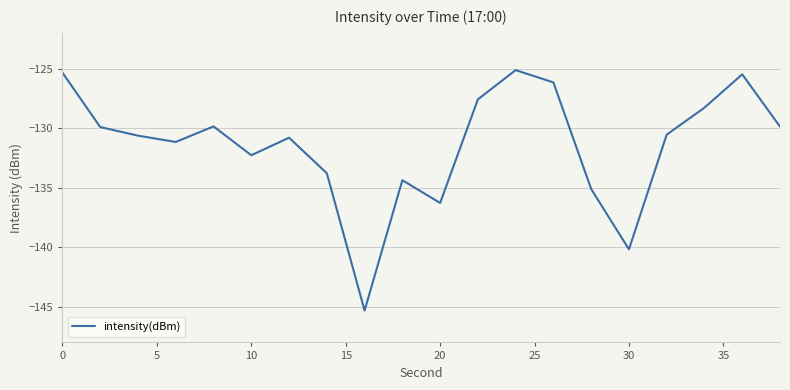

What is the greatest value displayed?

-125.1